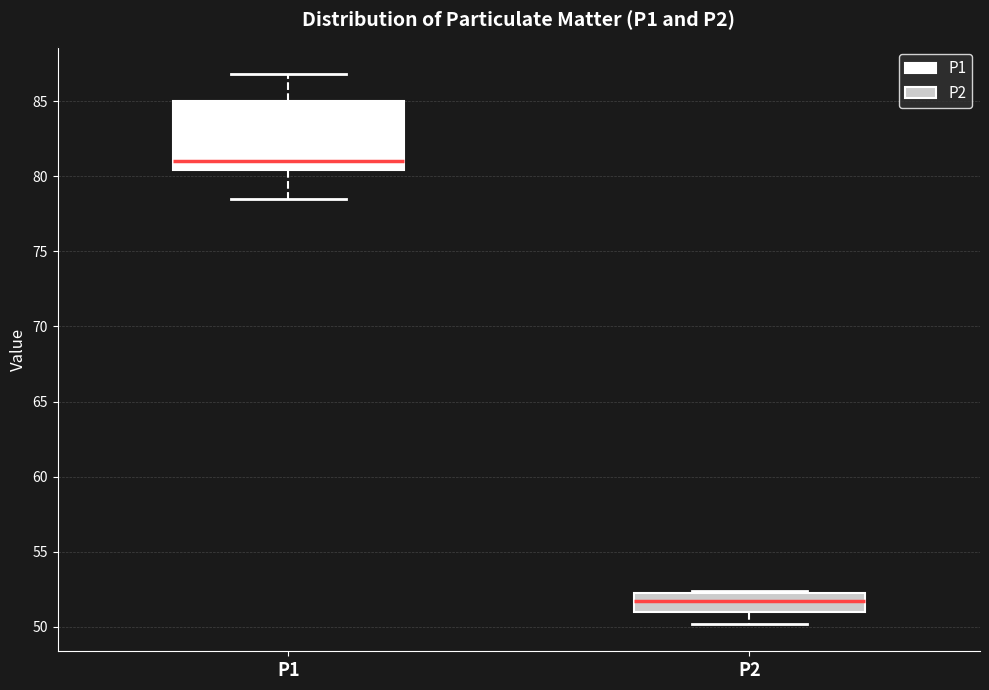

Reading left to right, read every box against the y-axis: the position of its median line, the range the box covers, and the ends of its whiskers. The values are not printed on the chart, so give them approximately, as read against the axis.

P1: median 81.0, box 80.5 to 85.0, whiskers 78.5 to 87.0
P2: median 52.0 (inside the box), box 51.0 to 52.0, whiskers 50.0 to 52.5